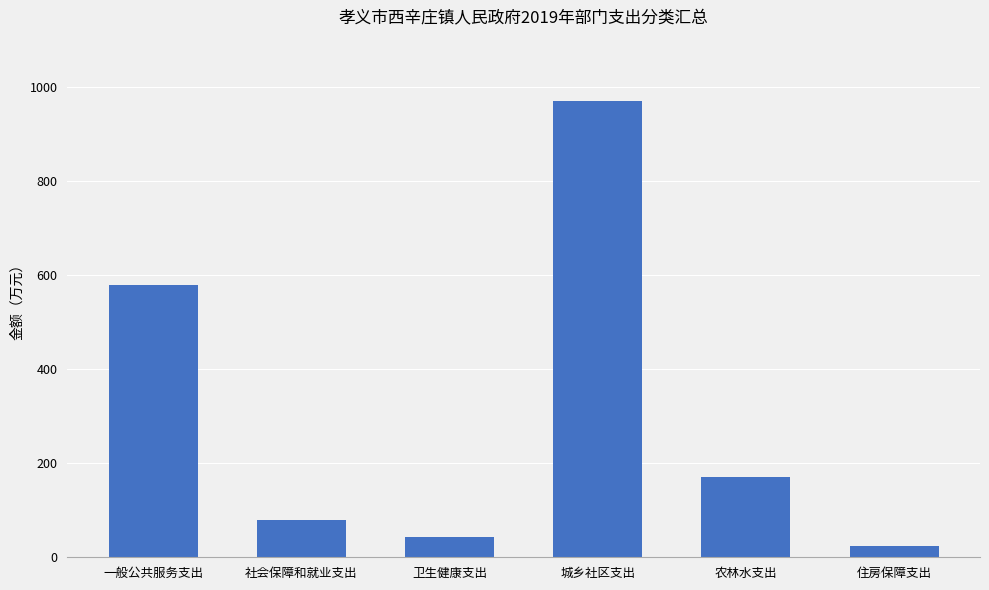

Read the value at 住房保障支出.

24.6